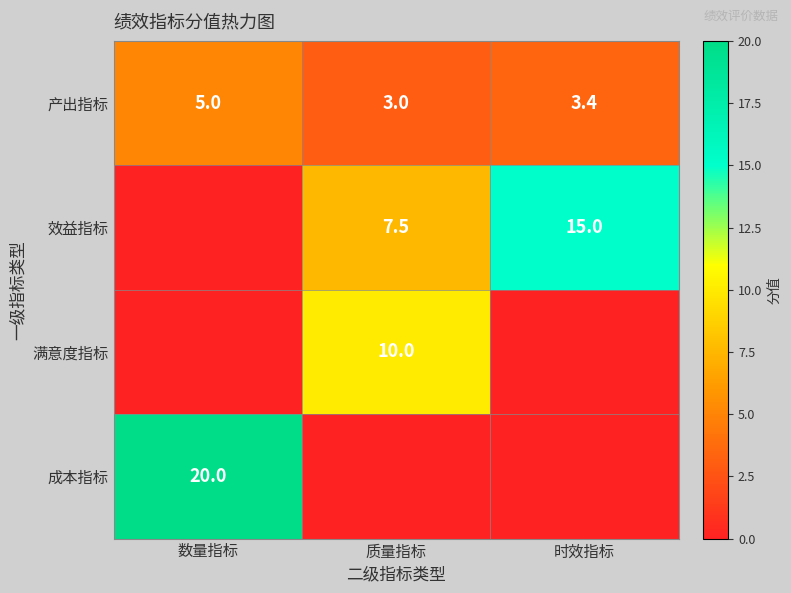

The 产出指标 series shows 3.3 at 数量指标. True or false?

False